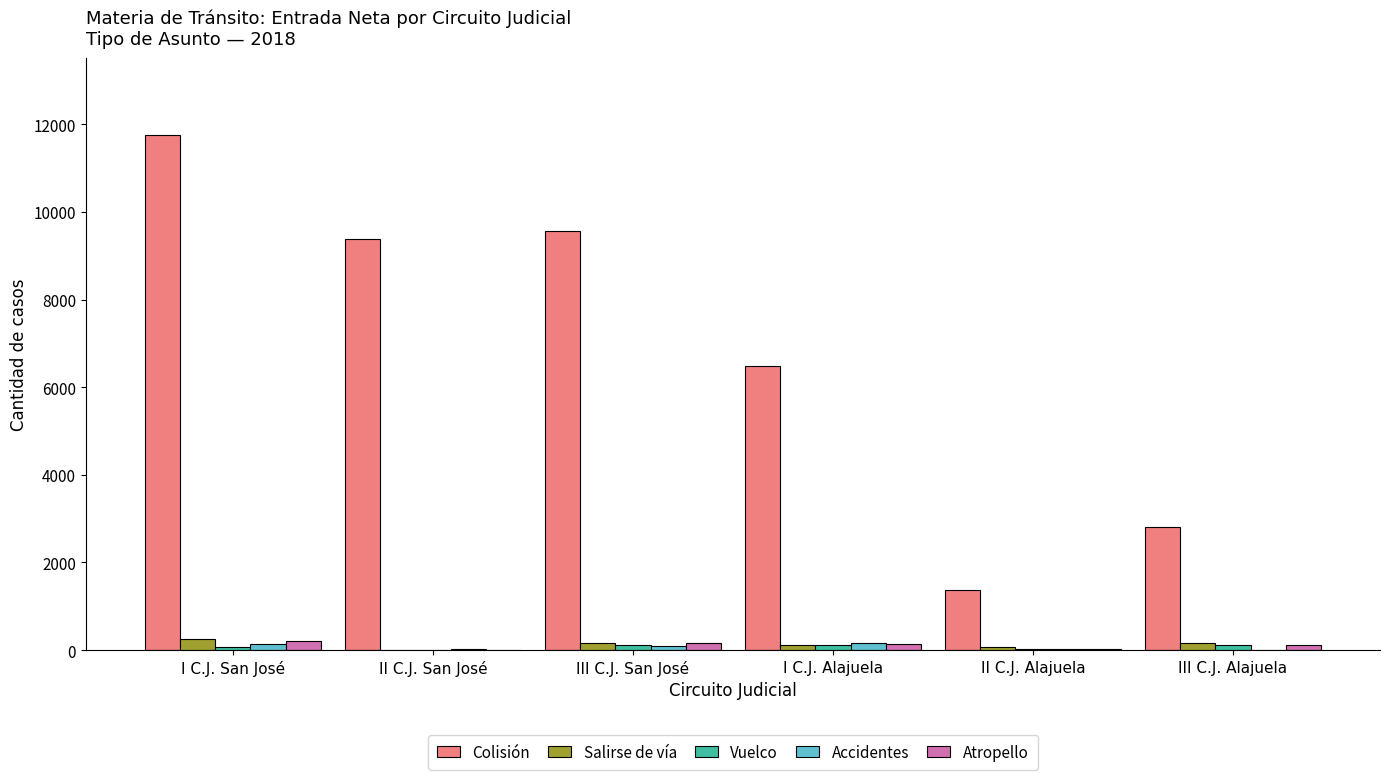

What is the greatest value displayed?

11749